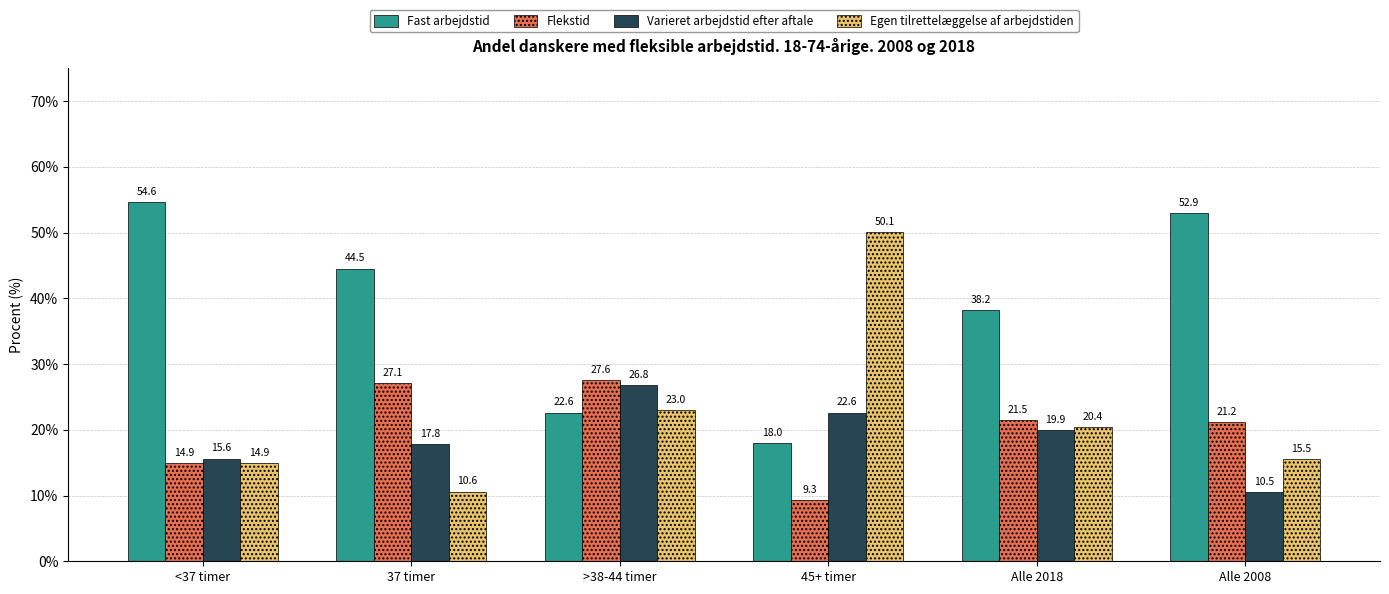

Which series has the widest spread of values?

Egen tilrettelæggelse af arbejdstiden